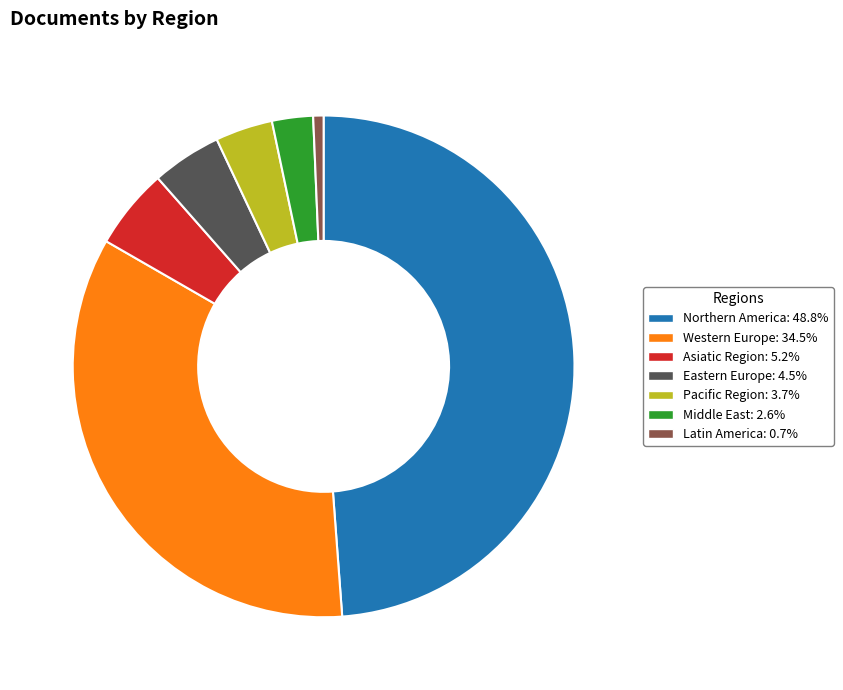

Is there a majority slice in this chart?

No